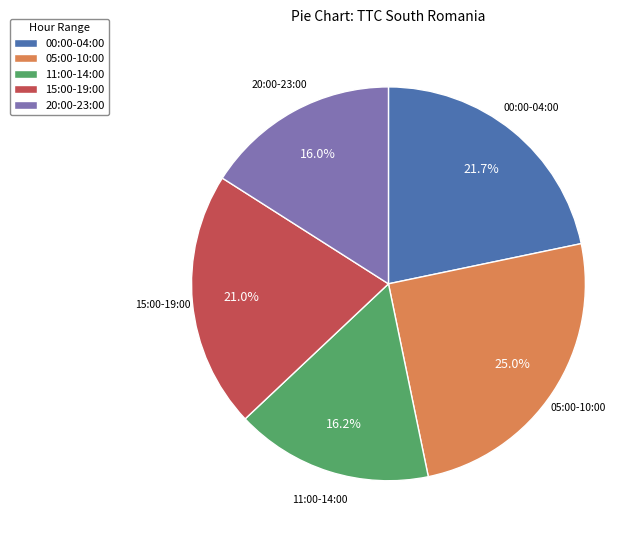

Is 00:00-04:00 the majority of the pie?

No